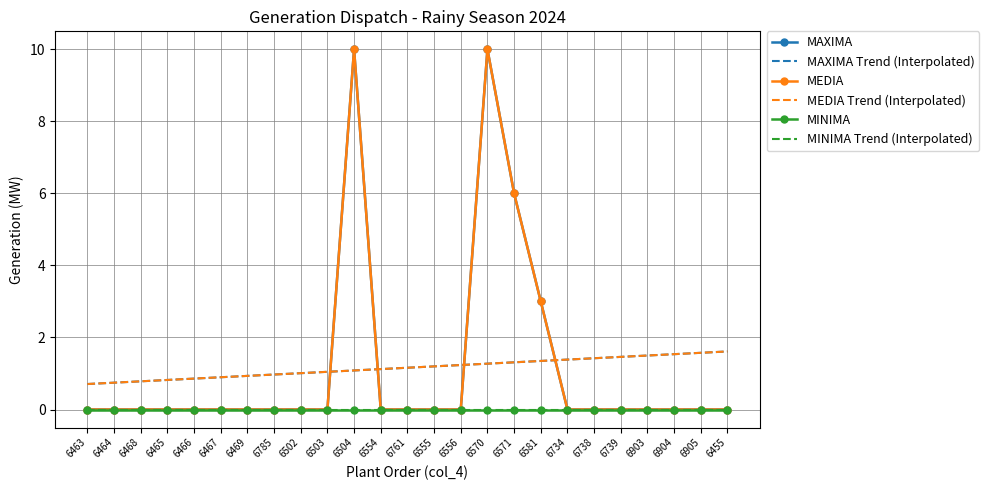

Between 6467 and 6555, which series saw the biggest shift?

MAXIMA Trend (Interpolated)